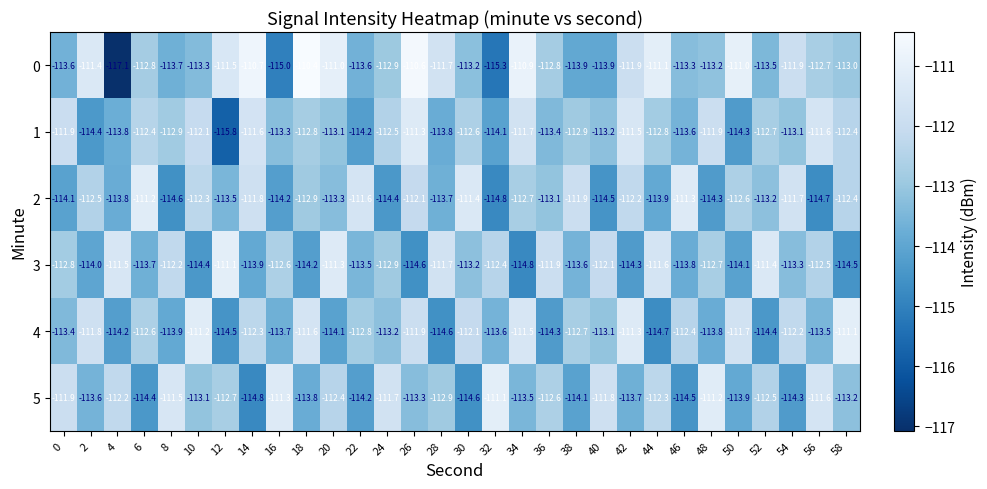

What is the total value across all series at 56?

-676.6